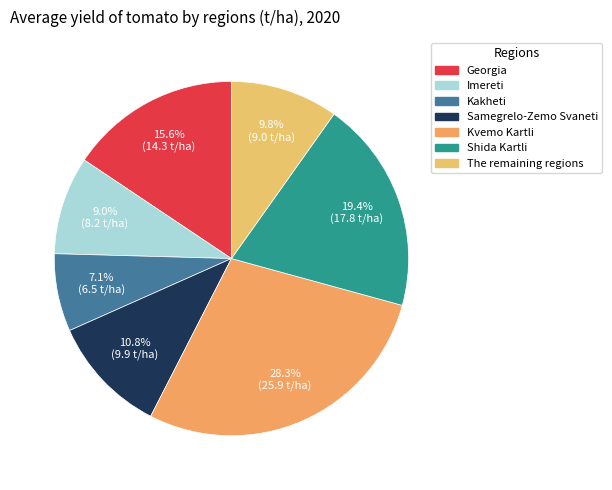

To the nearest percent, what is the difference between the largest and smallest slice percentages?

21%